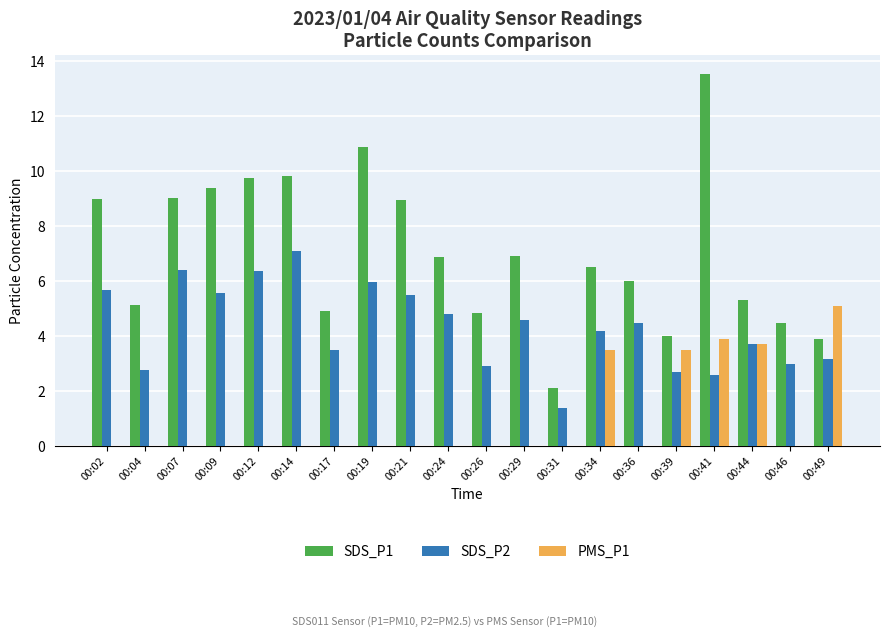

How many data points does each series have?

20